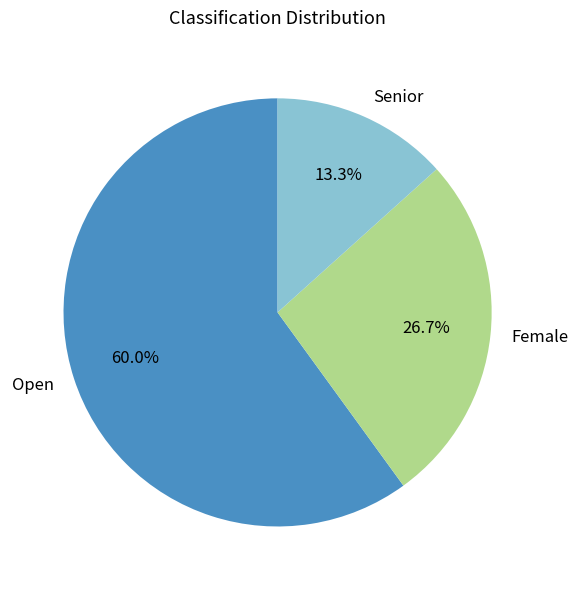

Which category has the smallest portion of the pie?

Senior